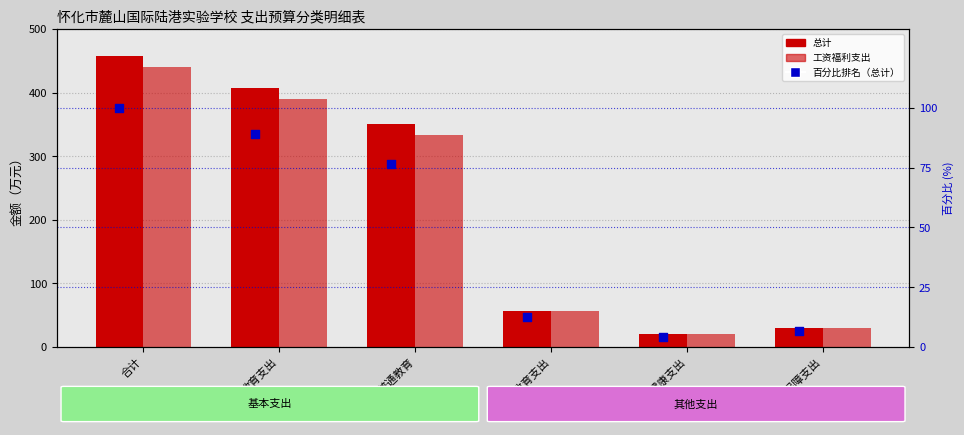

Which series contains the lowest Y value?

百分比排名